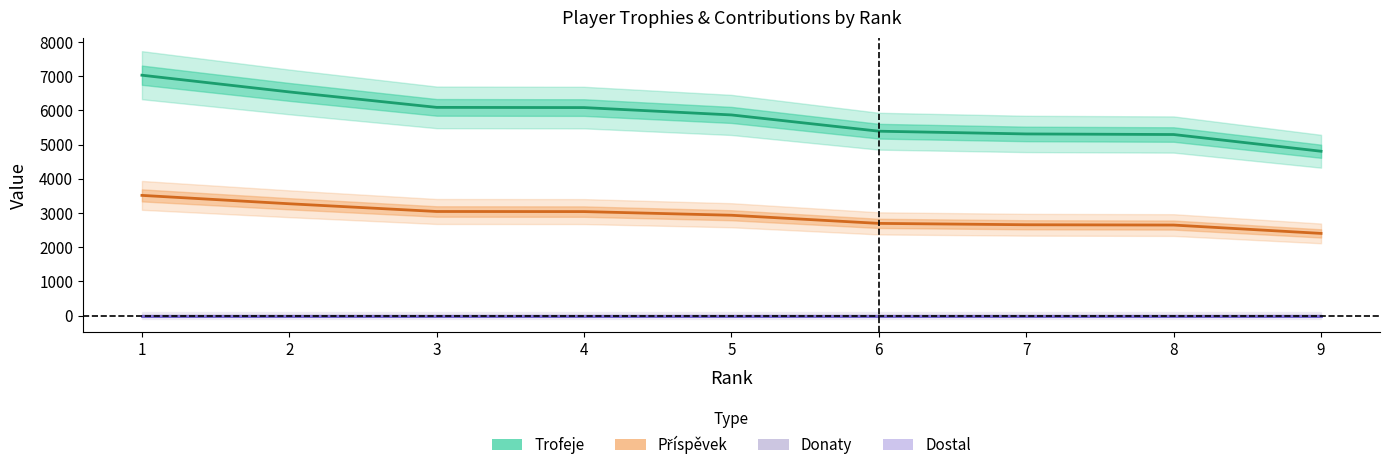

How many data points in Trofeje are above 5868?

4